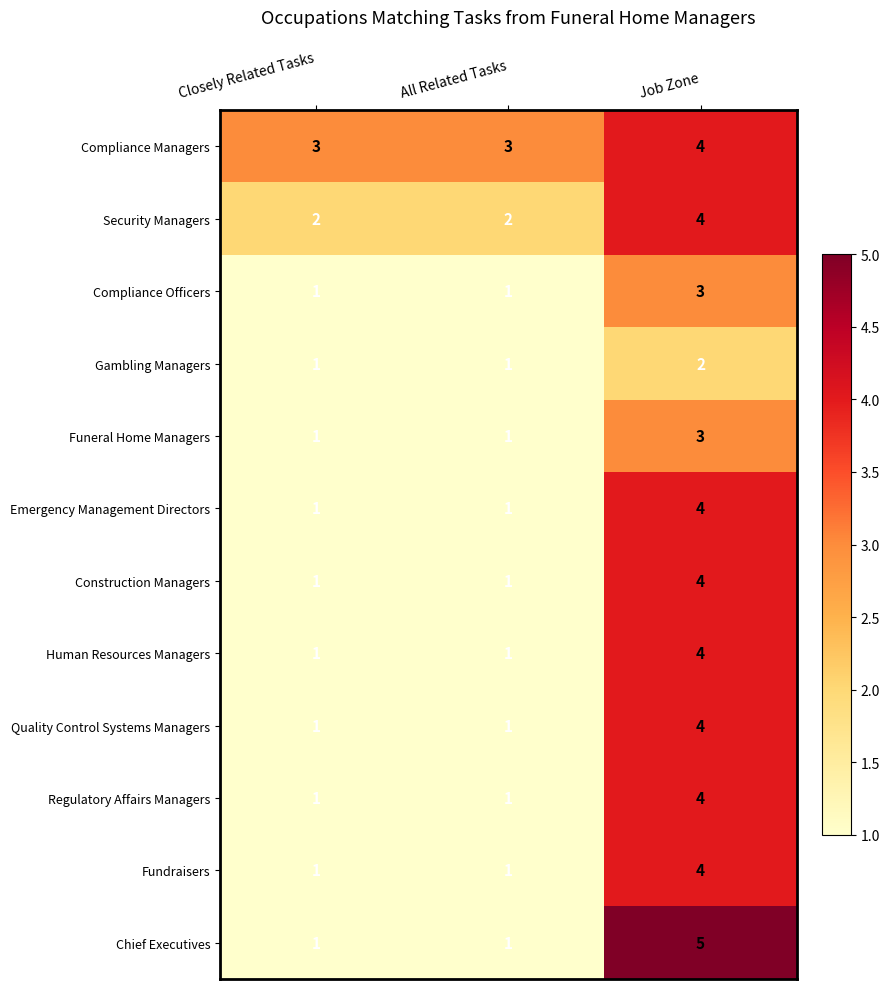

Which label corresponds to the largest value in the chart?

Job Zone